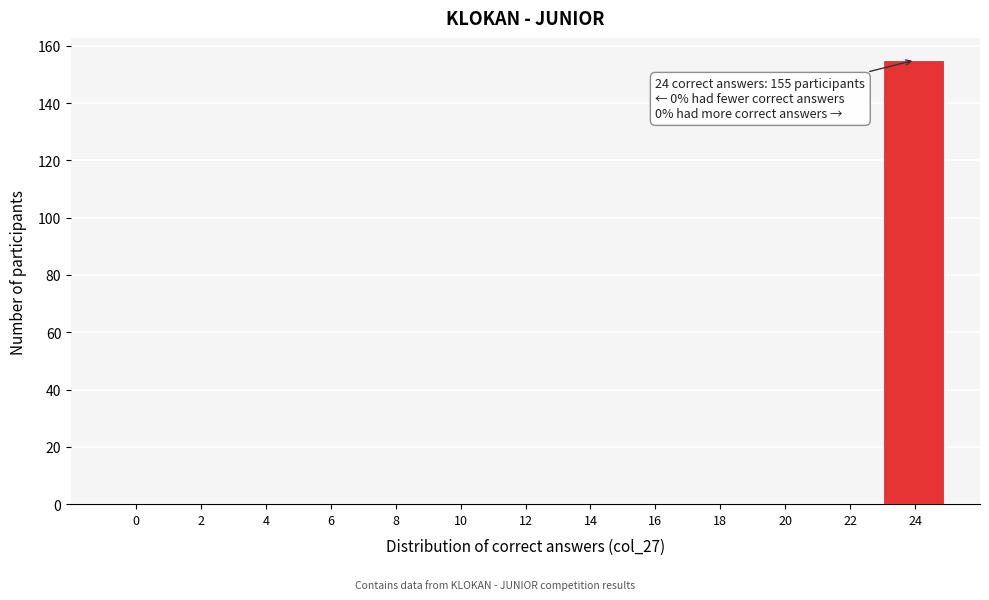

Reading right to left, transcribe all the data shown in this chart.

24=155	22=0	20=0	18=0	16=0	14=0	12=0	10=0	8=0	6=0	4=0	2=0	0=0